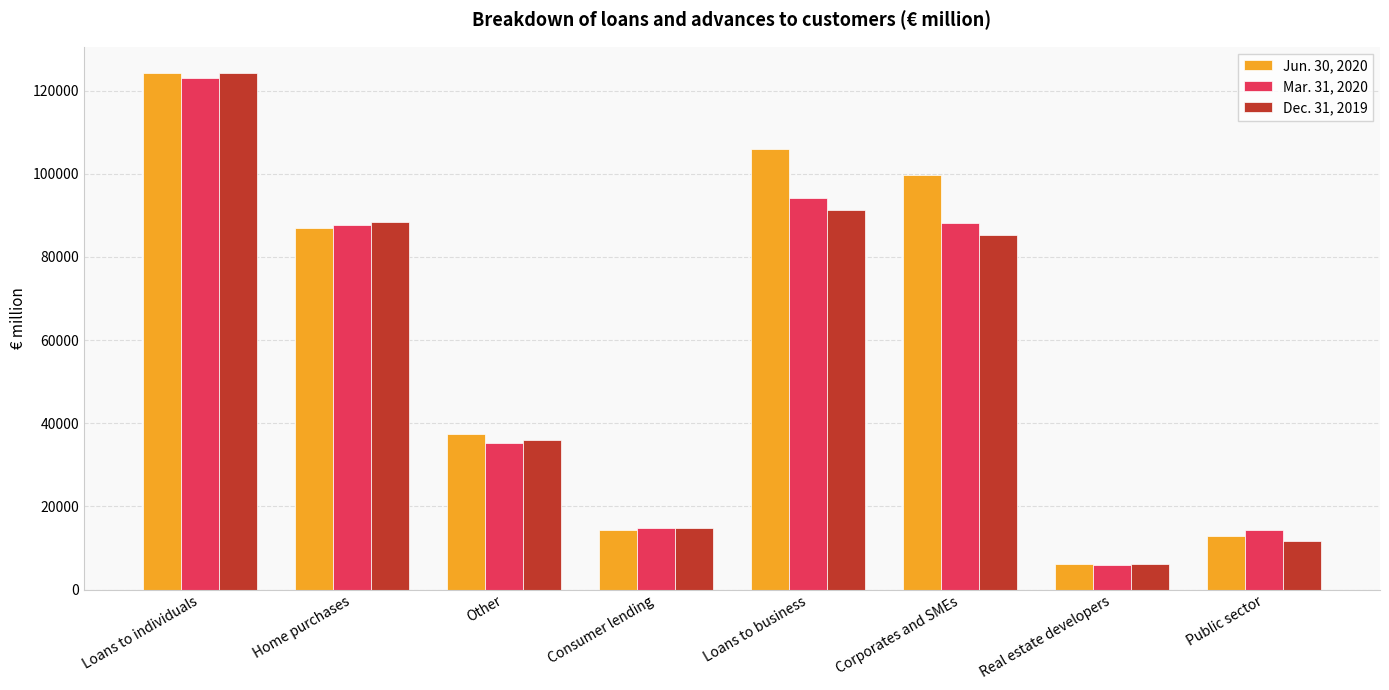

What are all the series names shown in the legend?

Jun. 30, 2020, Mar. 31, 2020, Dec. 31, 2019